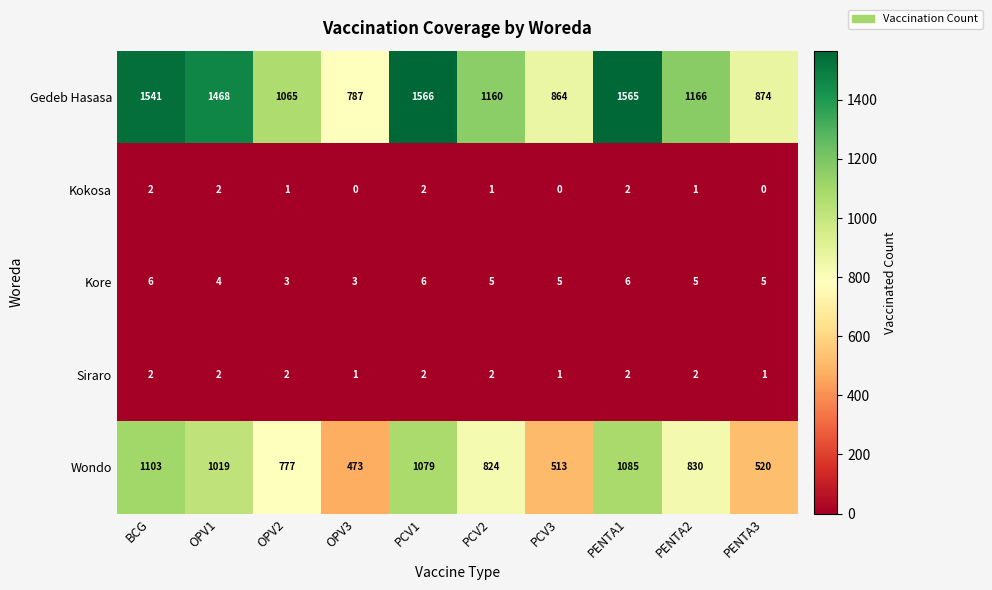

How many Kore values are between 4 and 6?

8